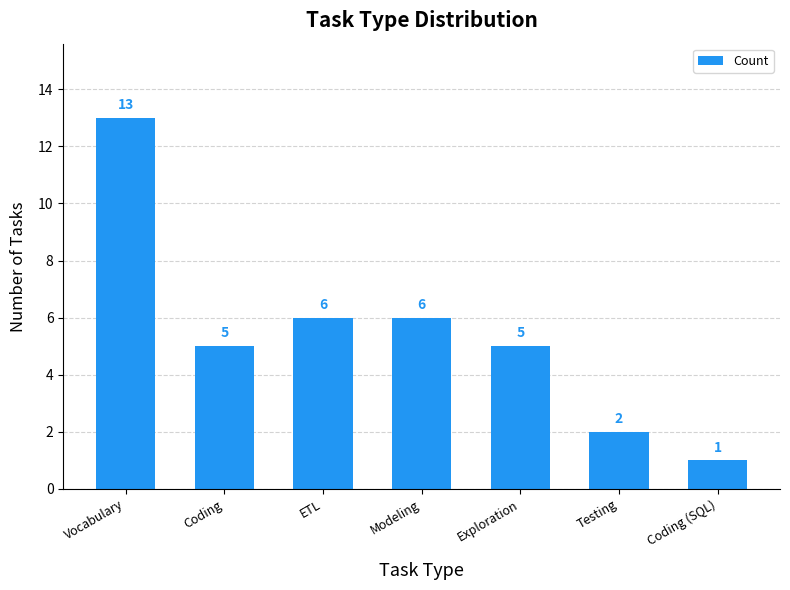

What is the label of the 2nd bar from the right?

Testing